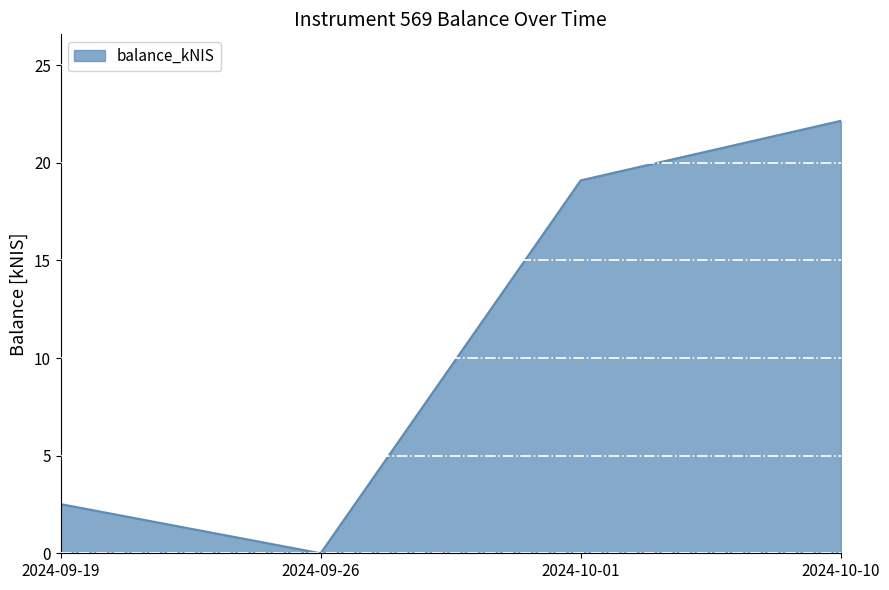

How many values are above zero?

3